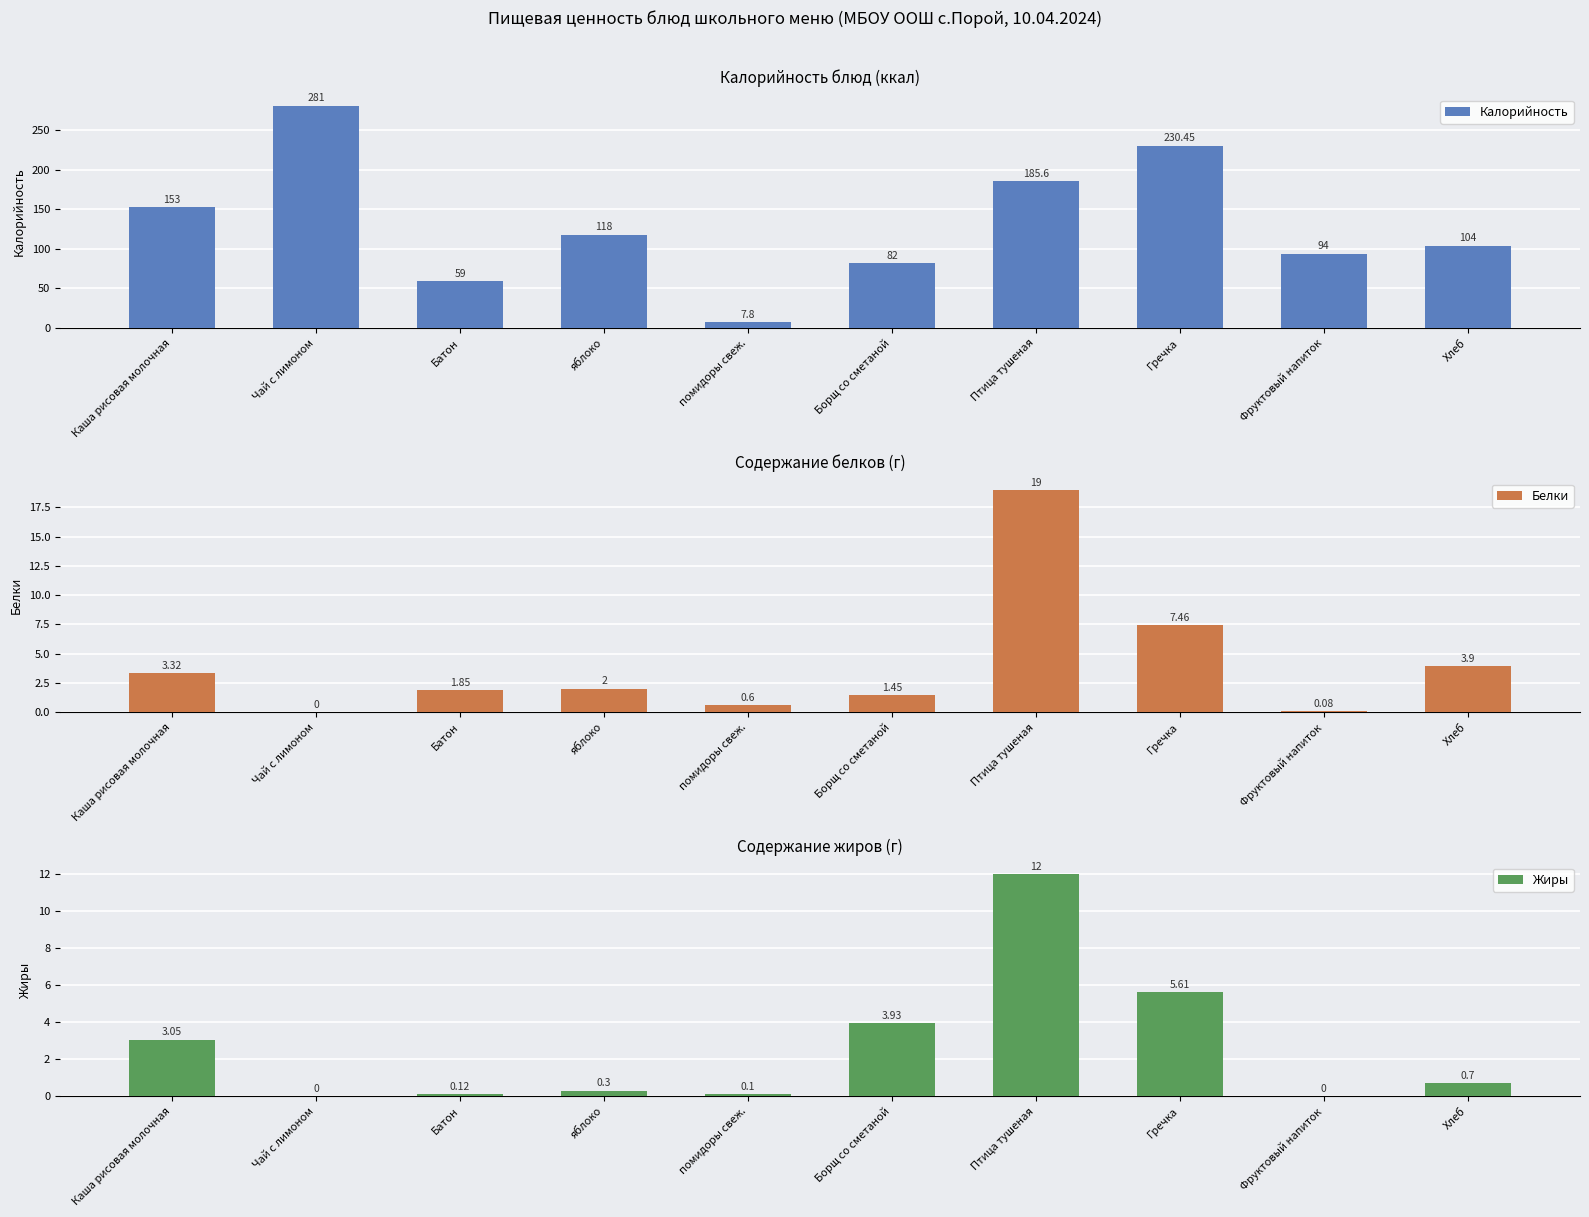

What is the average value of the Белки series?

4.0